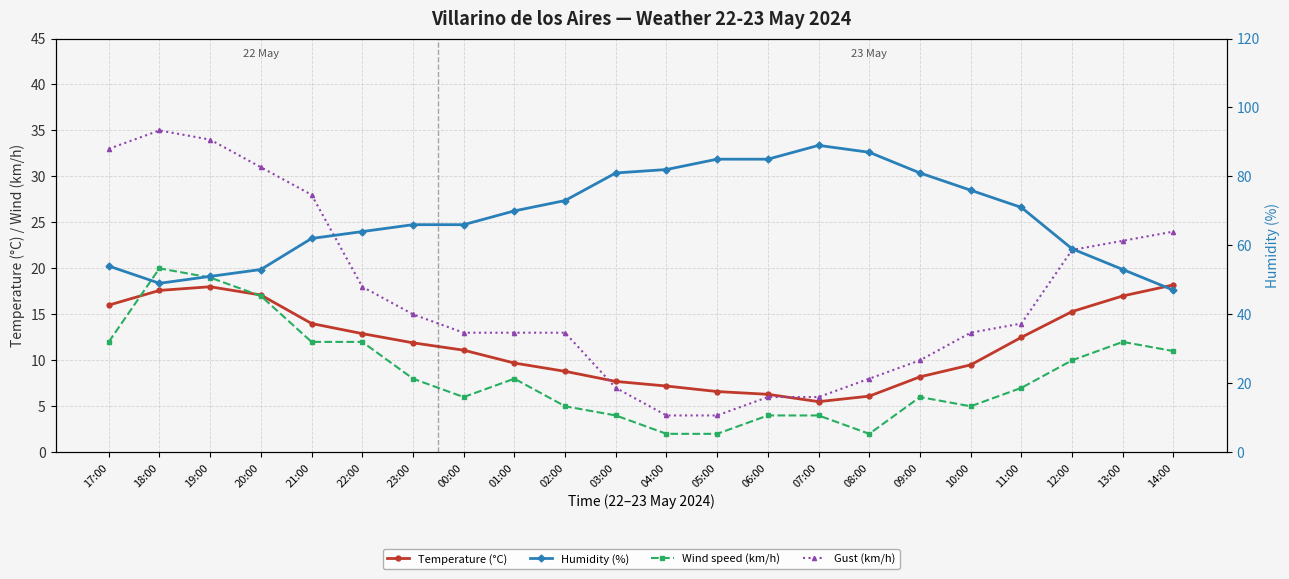

How many data points in Wind speed (km/h) are less than 8?

11